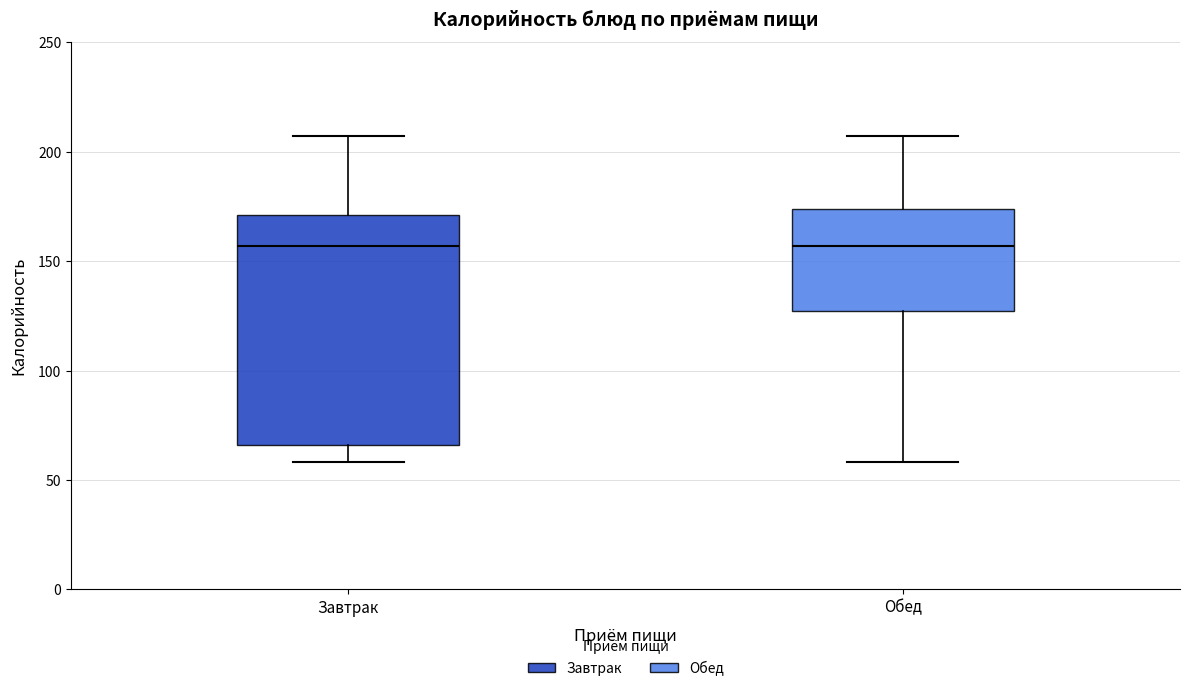

Where does the median line of the box for Обед sit on the y-axis? The values are not printed on the chart, so give them approximately, as read against the axis.

155